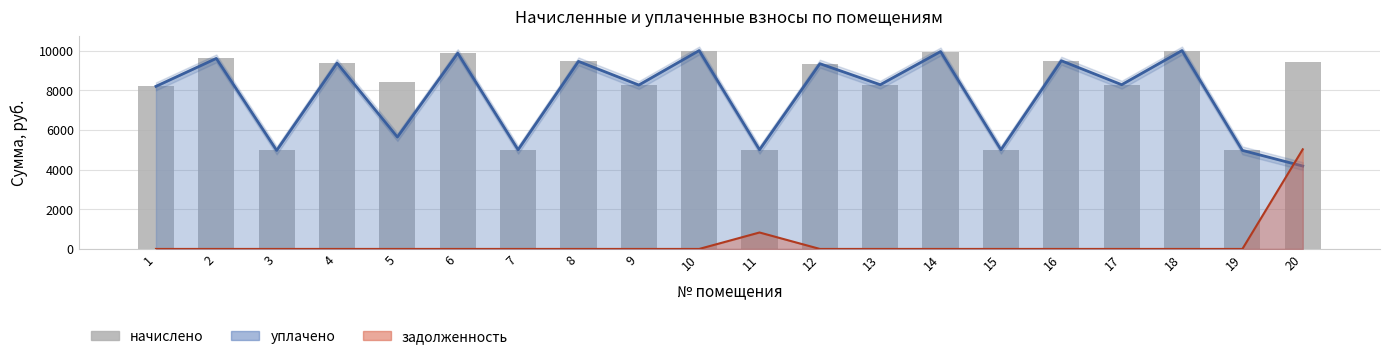

What is the smallest value displayed?

4968.0